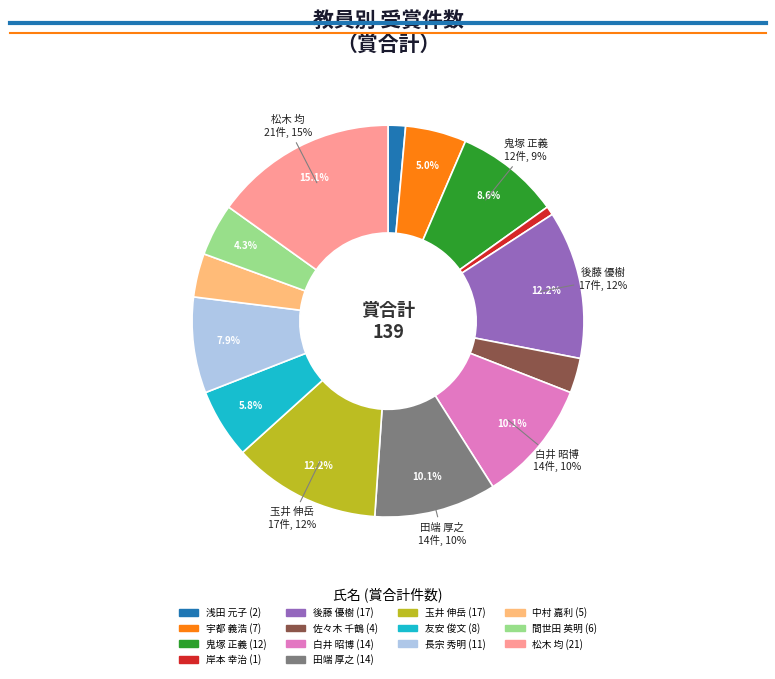

What is the change in value from 鬼塚 正義 to 田端 厚之?

+2